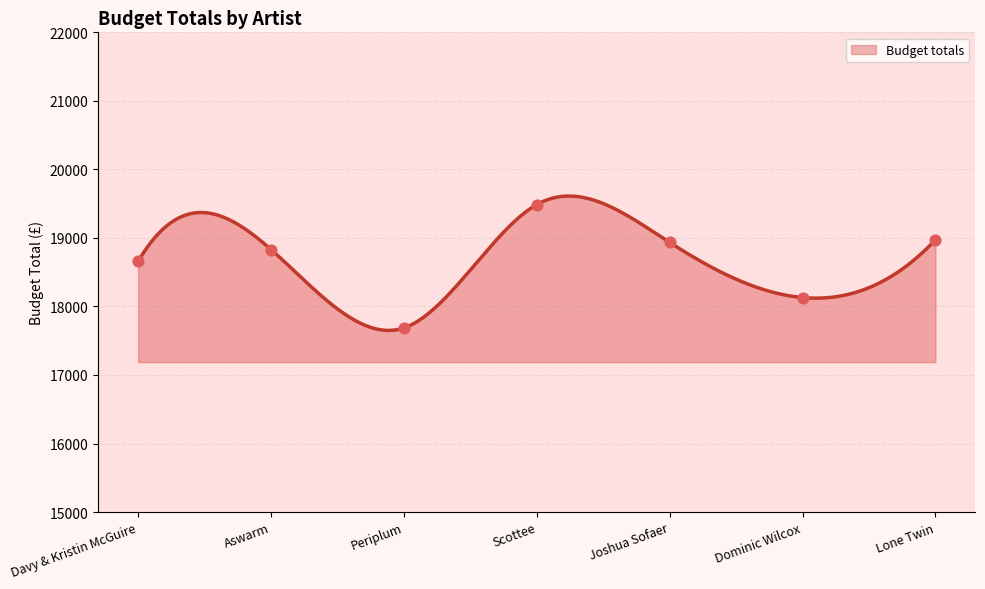

What is the change in value from Aswarm to Lone Twin?

+142.2